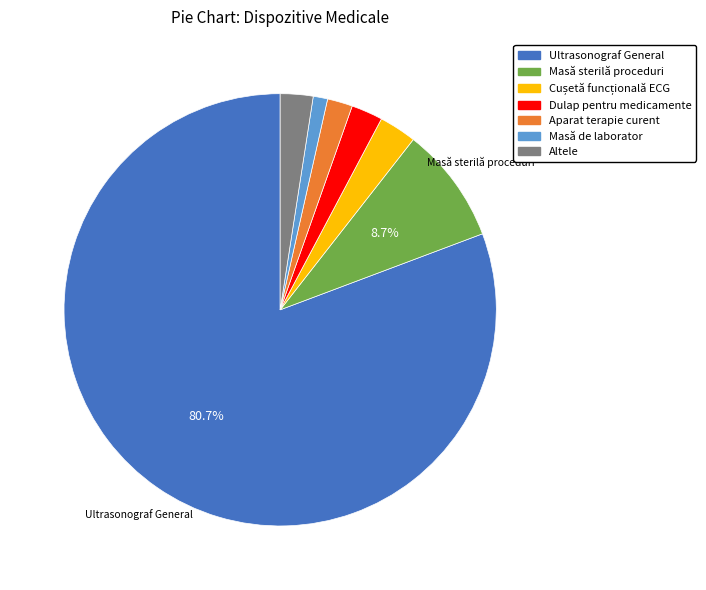

Does any single category account for the majority?

Yes